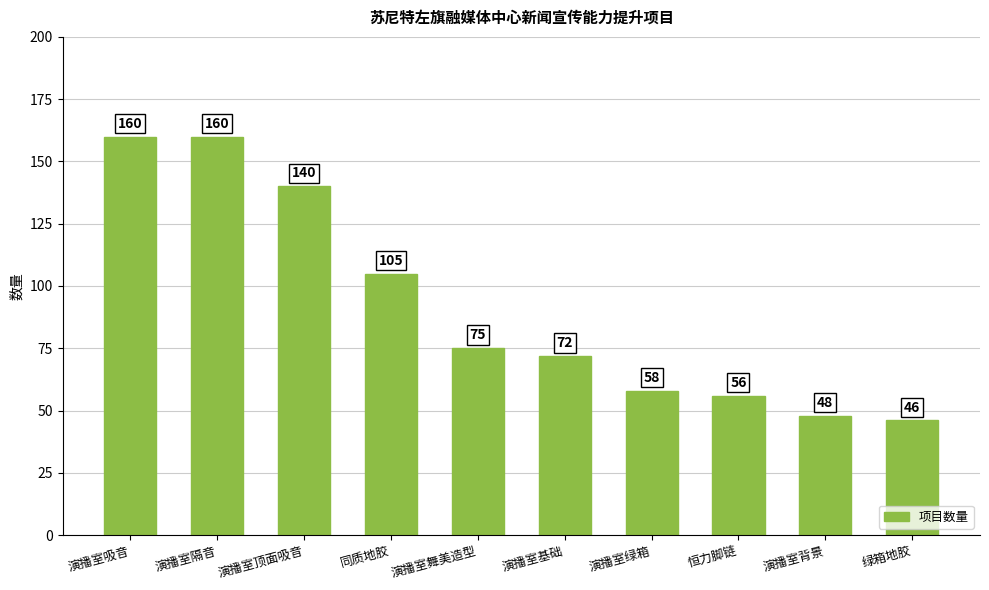

What is the sum of all values?

920